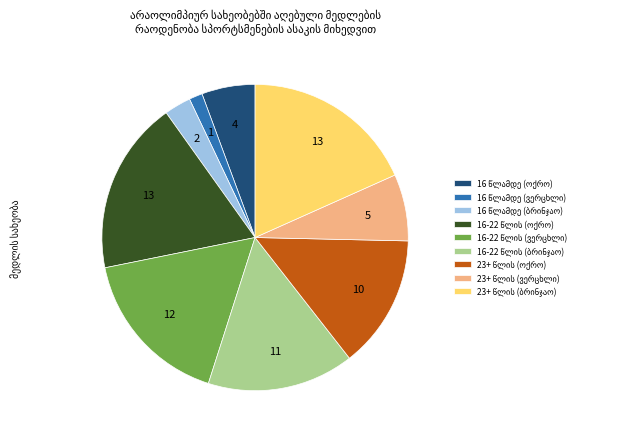

Does any single category account for the majority?

No